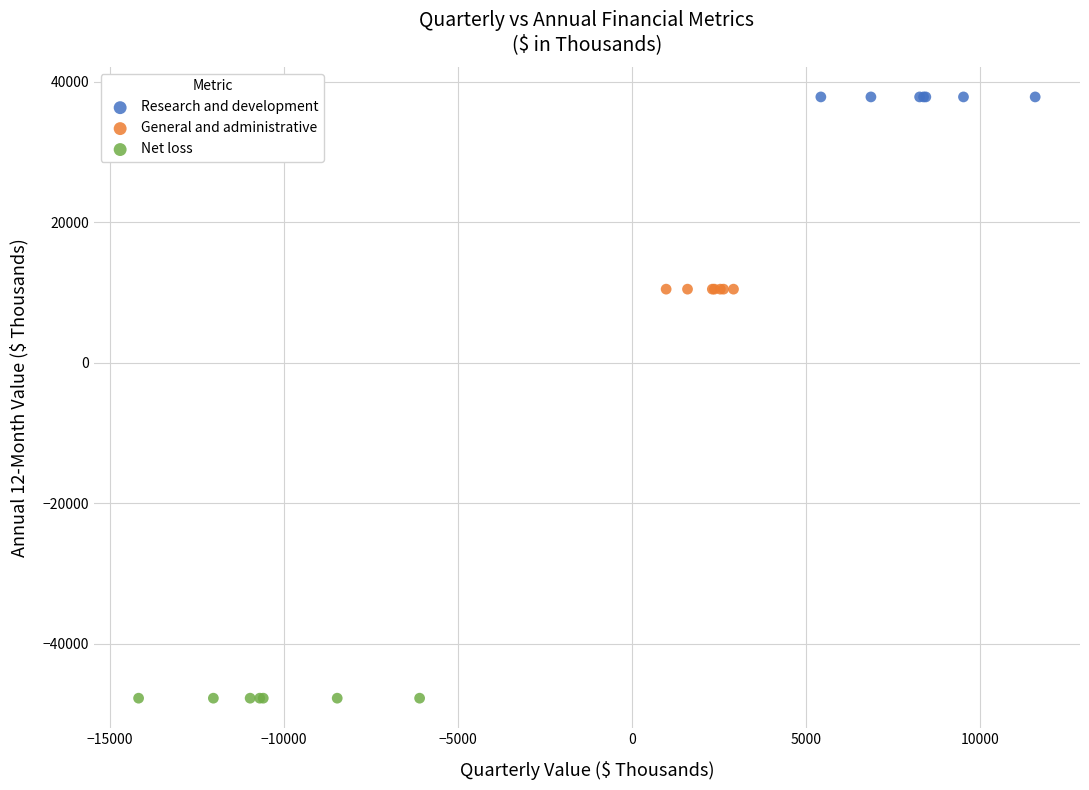

Which series reaches the minimum Y coordinate?

Net loss